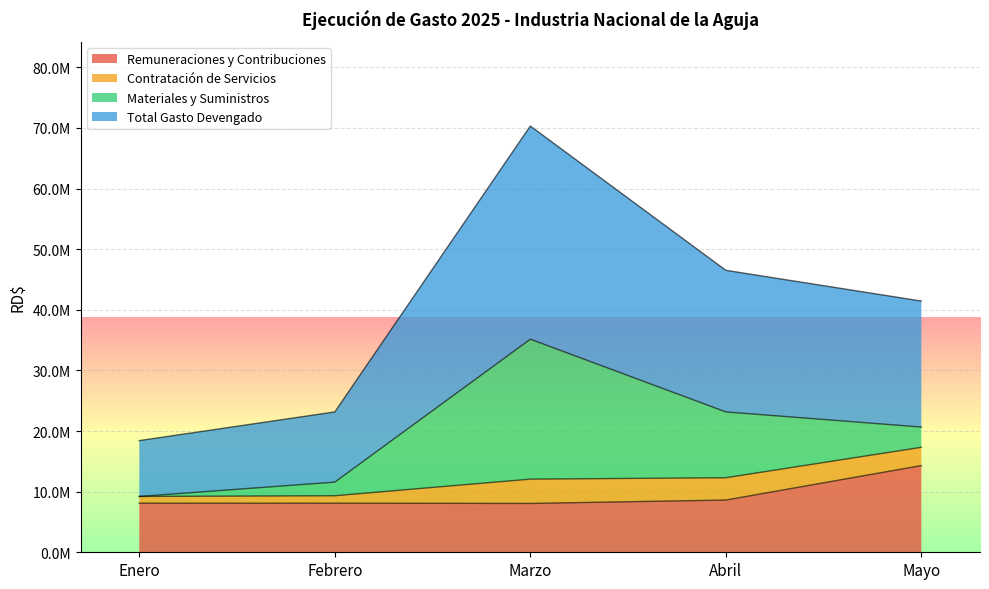

True or false: Remuneraciones y Contribuciones and Total Gasto Devengado intersect in this chart.

False